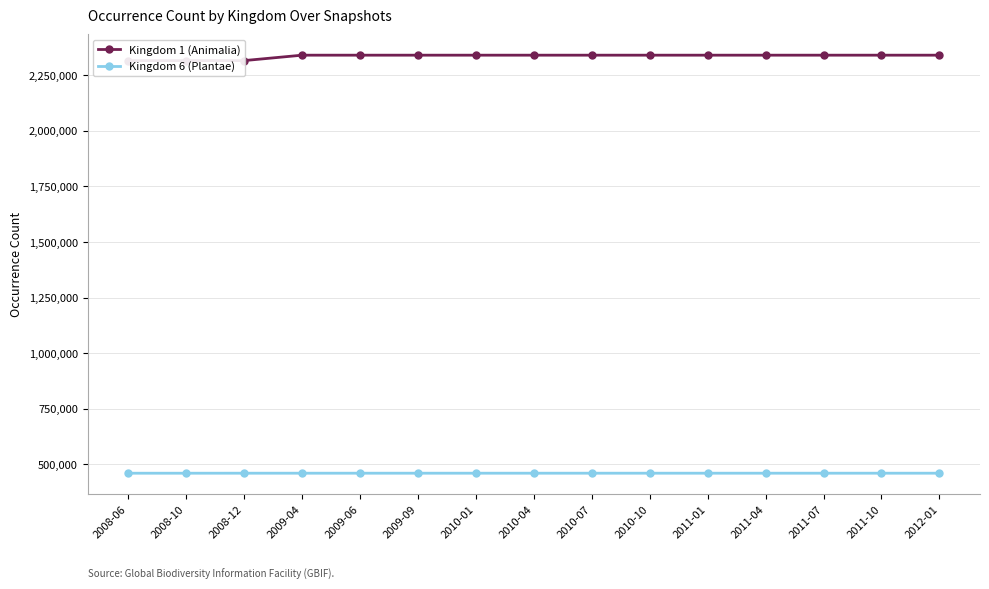

At how many categories does at least one series exceed 1992695?

15